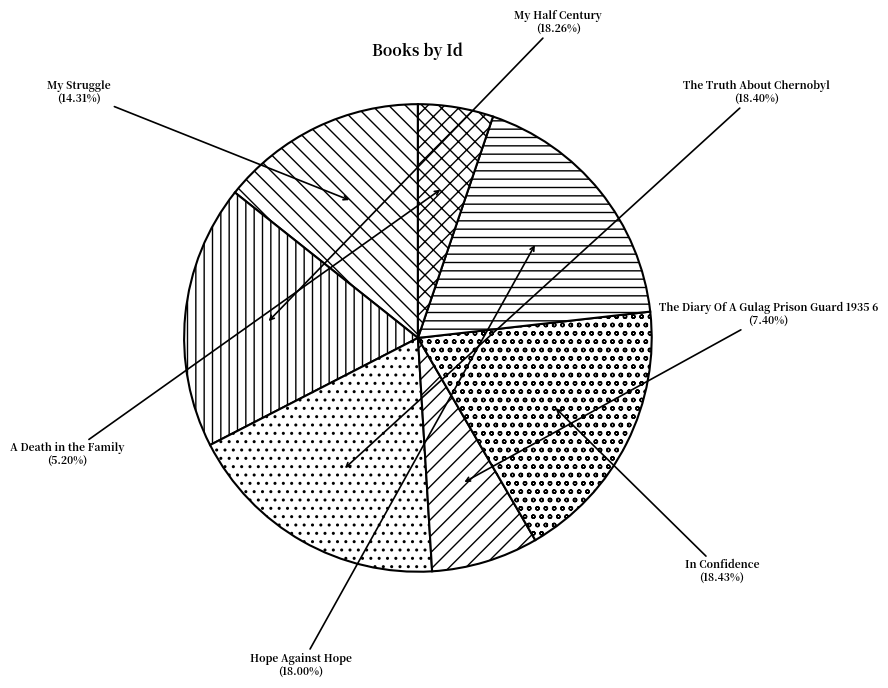

What is the ratio of the value at In Confidence to the value at My Half Century?

1.0